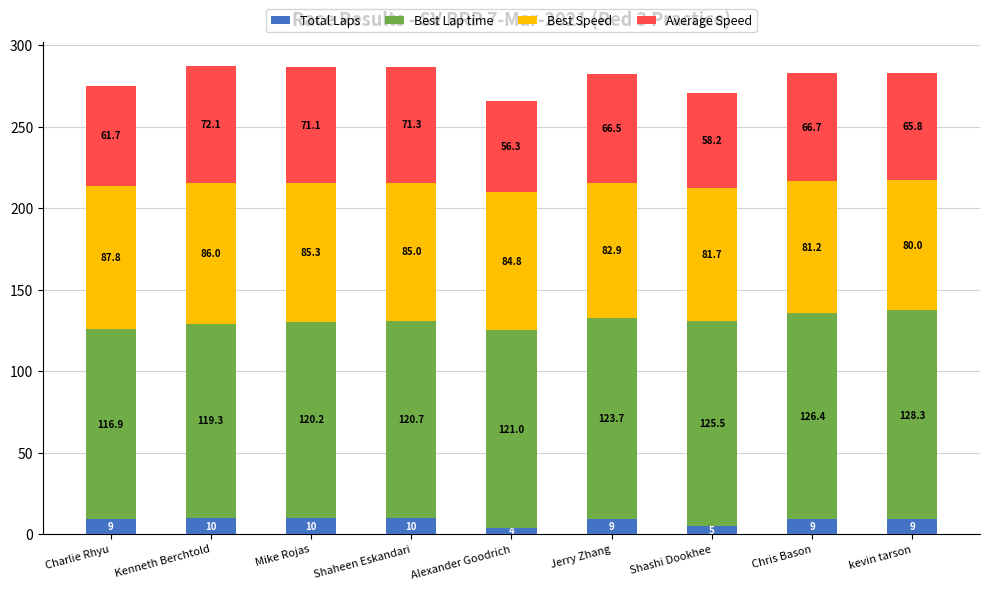

Reading right to left, what are the values for Total Laps?

9.0	9.0	5.0	9.0	4.0	10.0	10.0	10.0	9.0